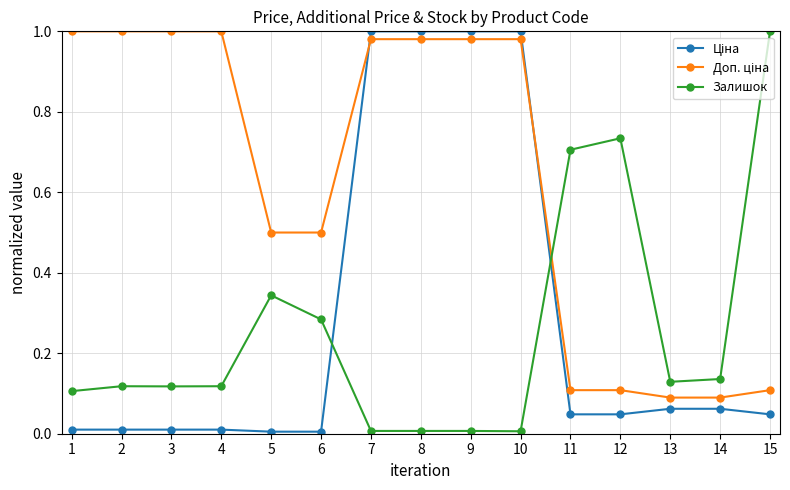

What is the sum of all Залишок values?

3.8